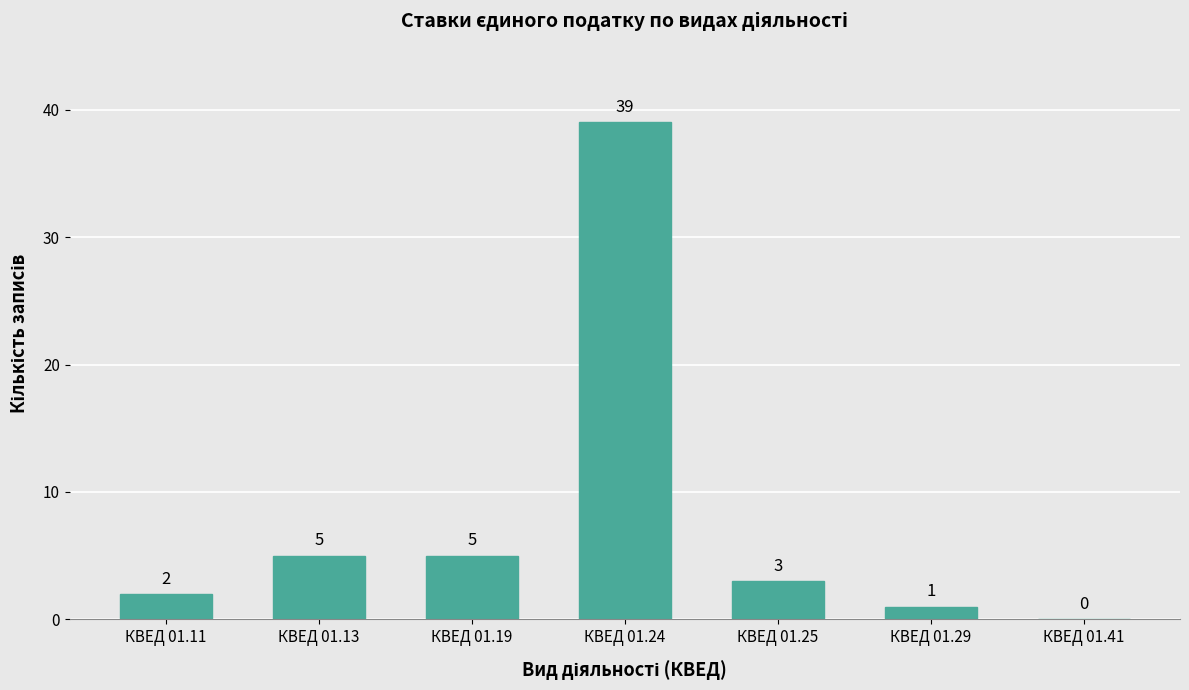

Between КВЕД 01.29 and КВЕД 01.19, which is larger?

КВЕД 01.19